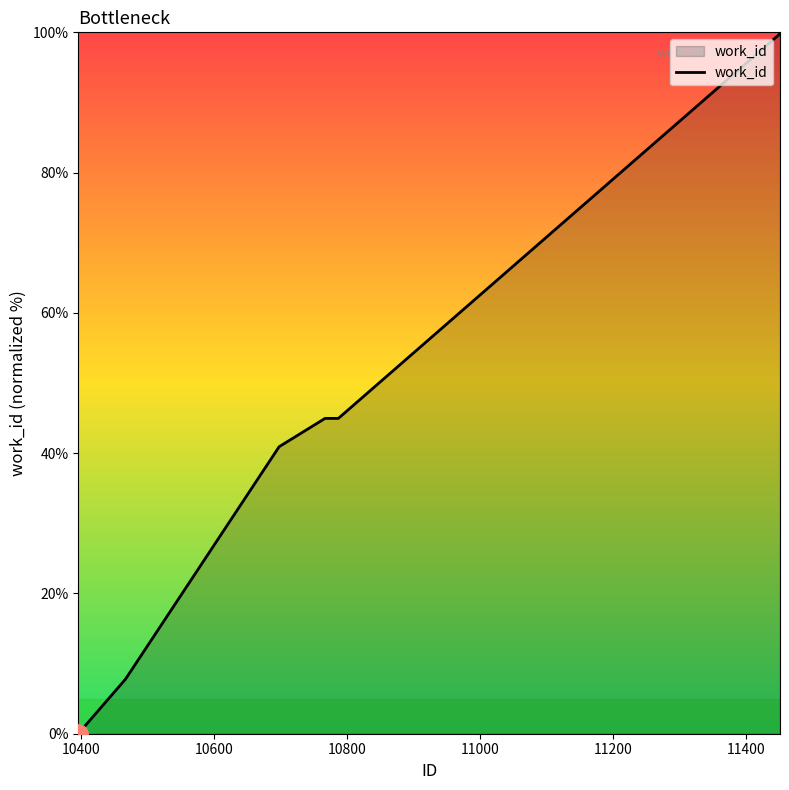

What is the maximum value shown in the chart?

100.0